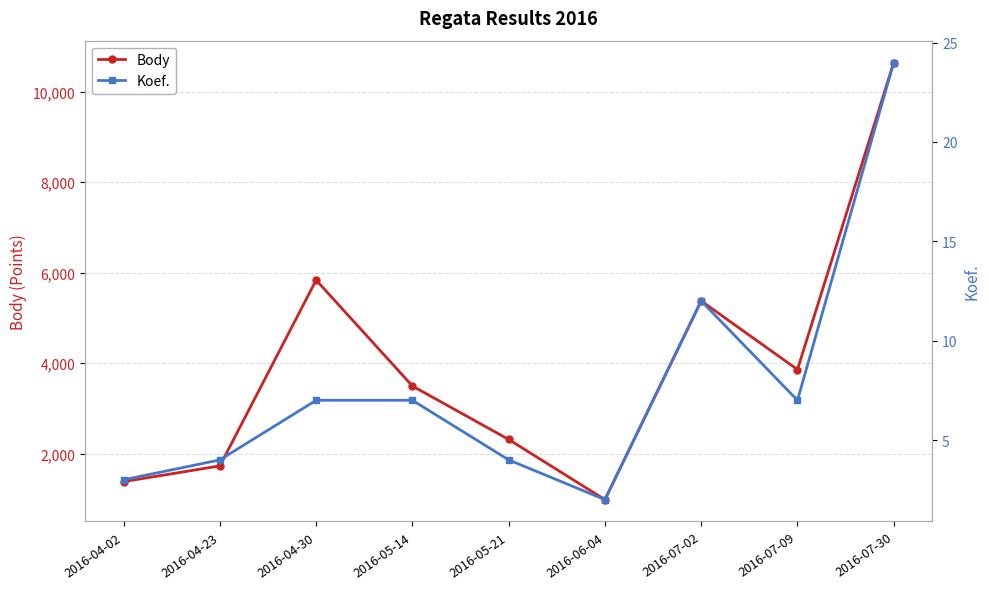

Rank the series by their maximum value, from lowest to highest.

Koef., Body